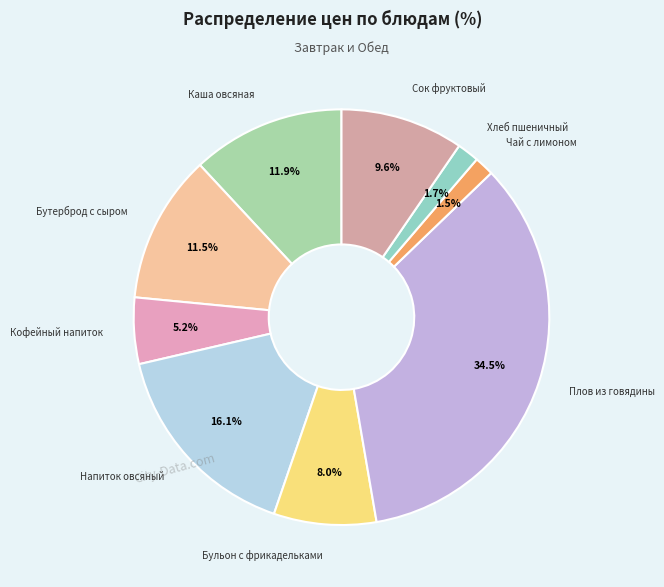

How many segments does this pie chart have?

9